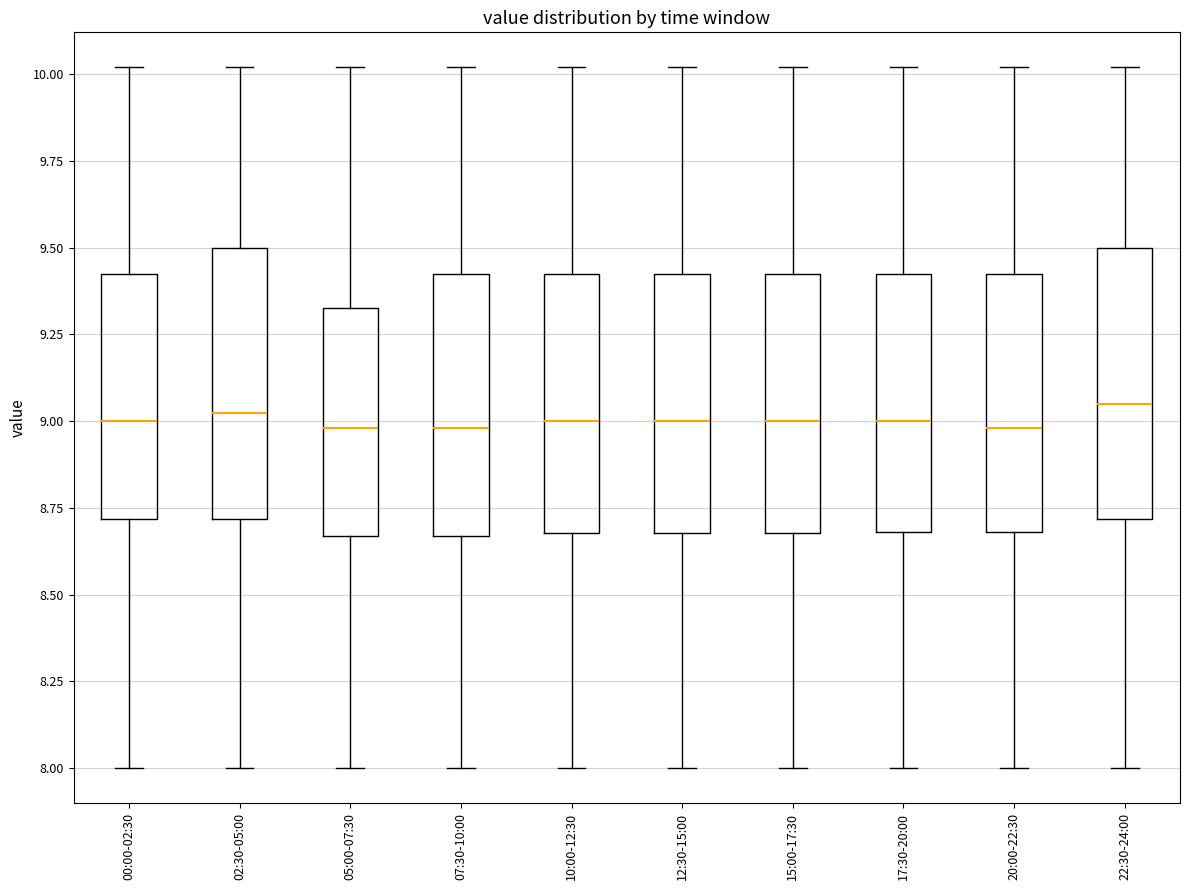

Where does the lower whisker of the box for 10:00-12:30 end on the y-axis? The values are not printed on the chart, so give them approximately, as read against the axis.

8.00